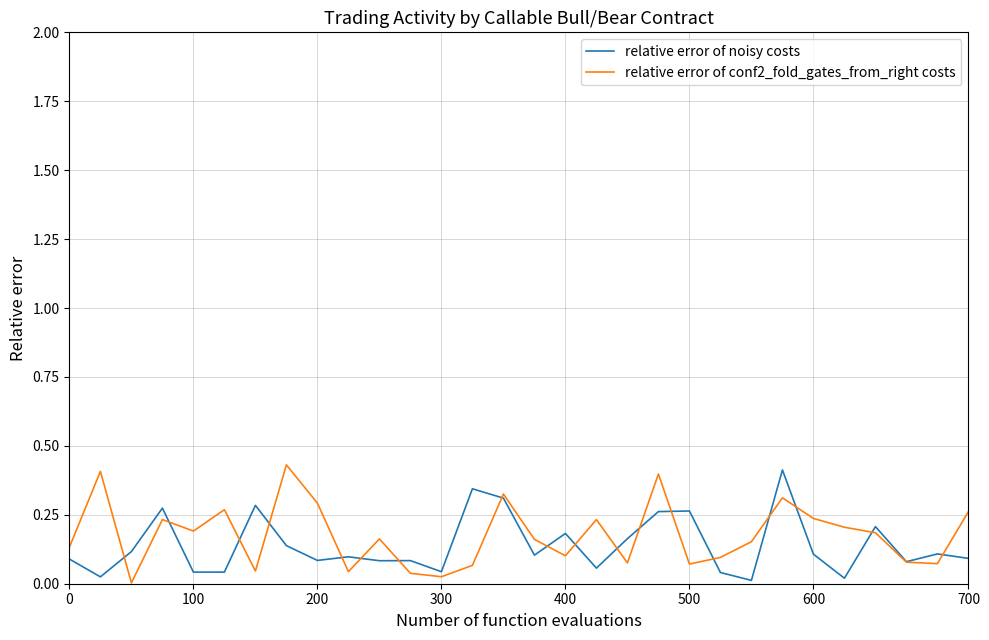

Which series has the largest range (max minus min)?

relative error of conf2_fold_gates_from_right costs